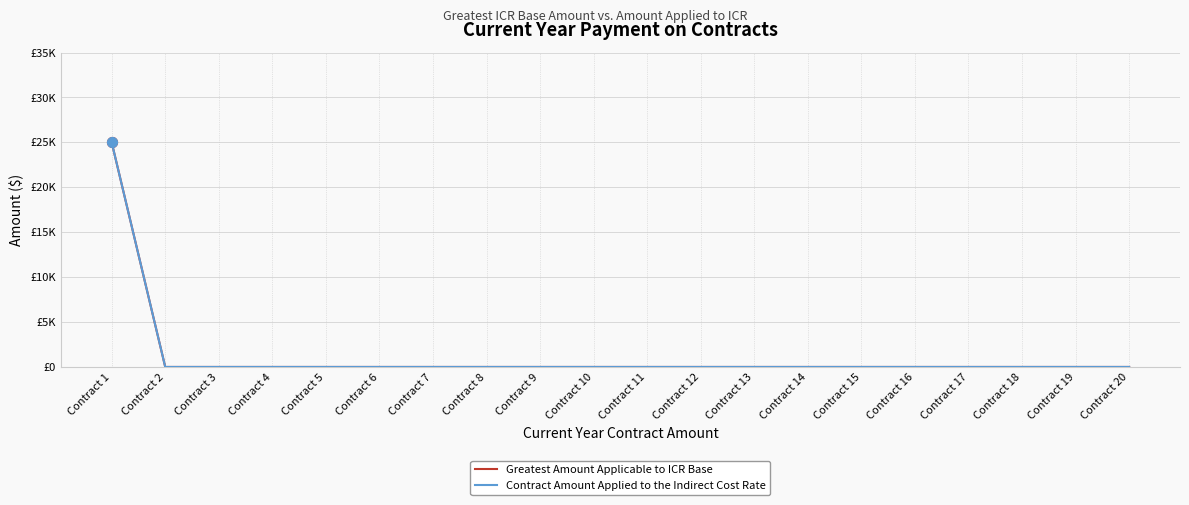

Is this an area chart (filled region under the line)?

No